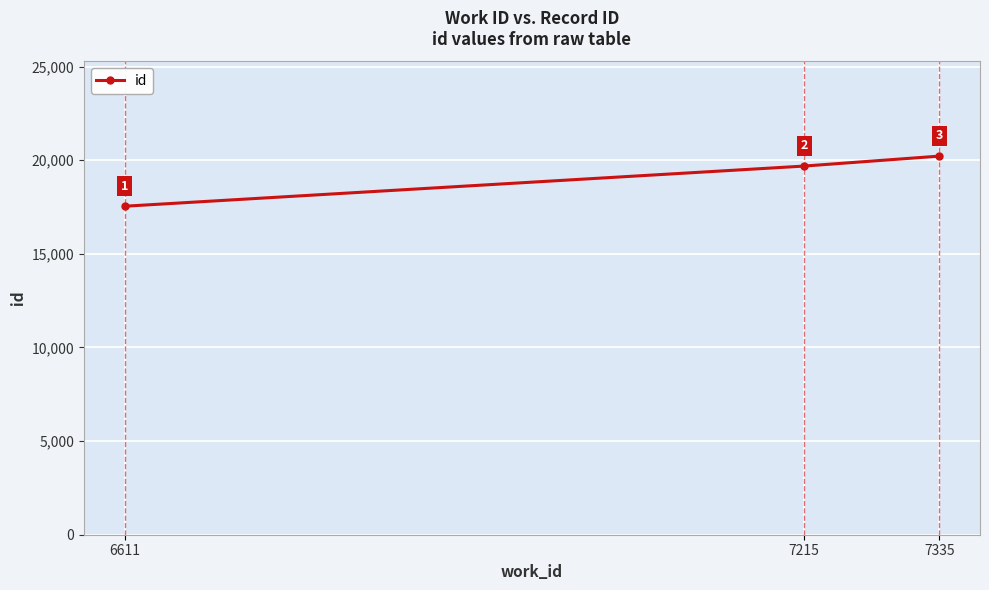

Reading left to right, extract all data points from this chart.

6611=17541	7215=19686	7335=20217